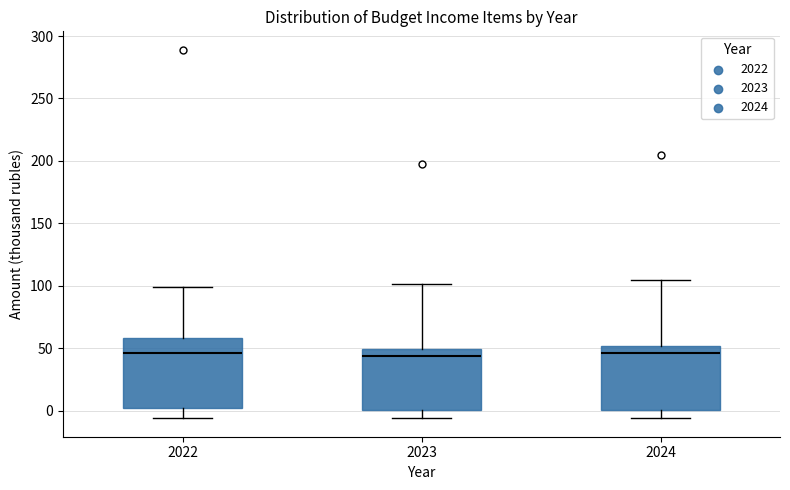

Reading left to right, read every box against the y-axis: the position of its median line, the range the box covers, and the ends of its whiskers. The values are not printed on the chart, so give them approximately, as read against the axis.

2022: median 45, box 0 to 60, whiskers -5 to 100
2023: median 45, box 0 to 50, whiskers -5 to 100
2024: median 45, box 0 to 50, whiskers -5 to 105